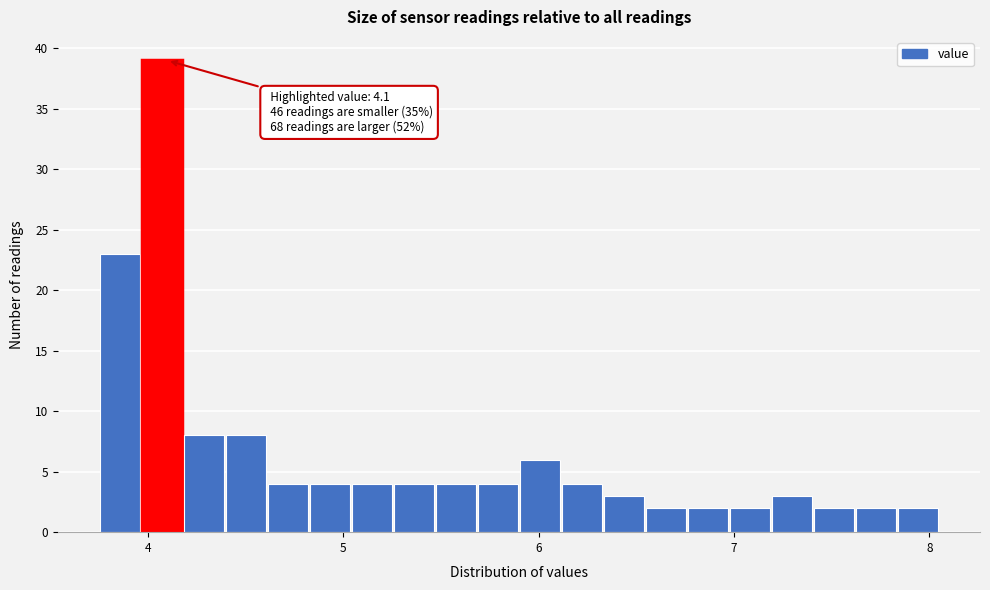

Around what value on the x-axis is the tallest bar? Give the approximate position of its centre, as read against the axis.

4.1